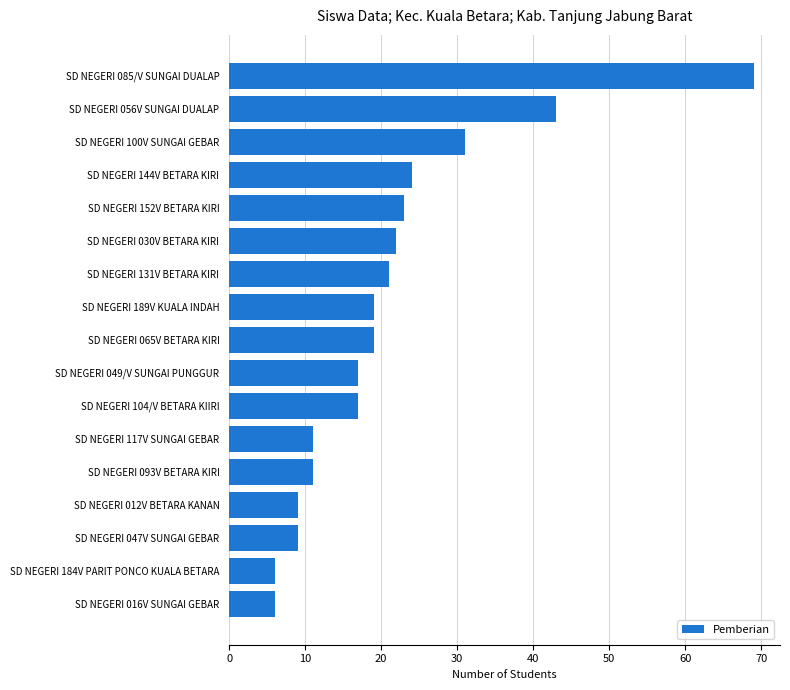

What is the approximate value at SD NEGERI 093V BETARA KIRI?

11